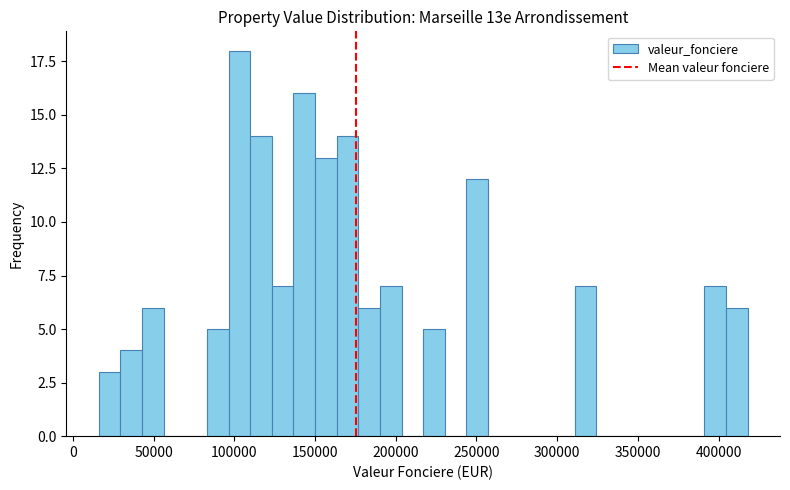

Read against the x-axis, roughly where is the centre of the tallest bar?

105000